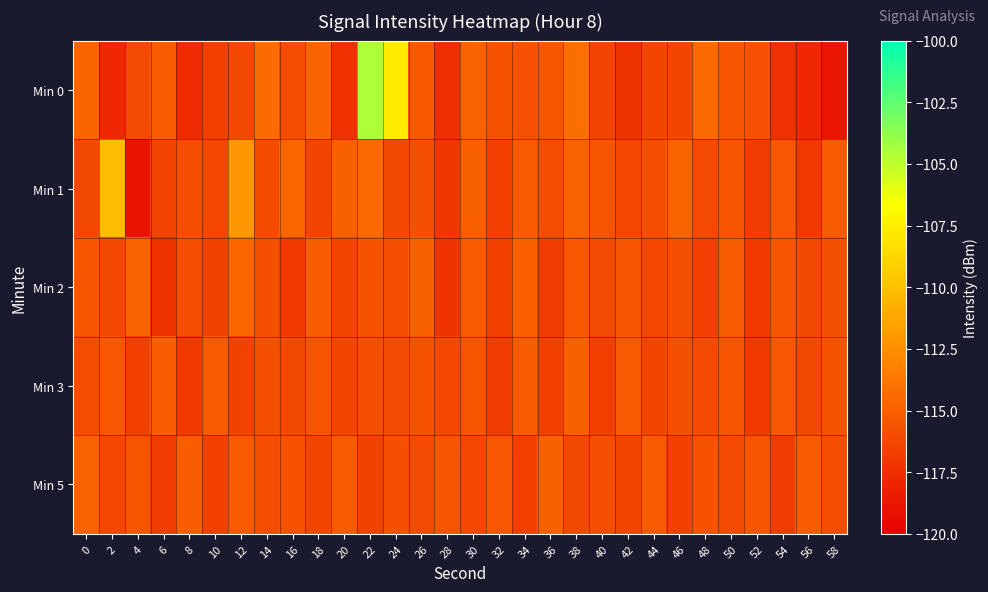

Between 0 and 20, which series saw the biggest shift?

Min 0